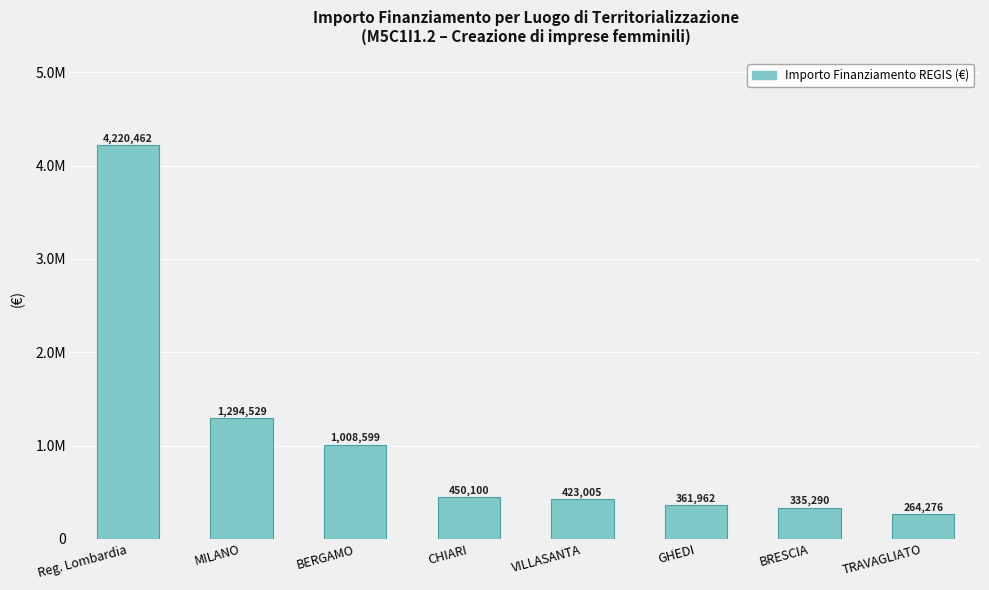

What is the value of the 3rd bar from the left?

1008598.7